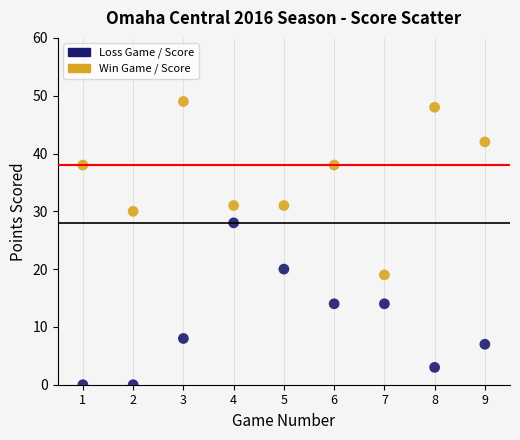

Across all data points, what is the range of Y values (max minus min)?

49